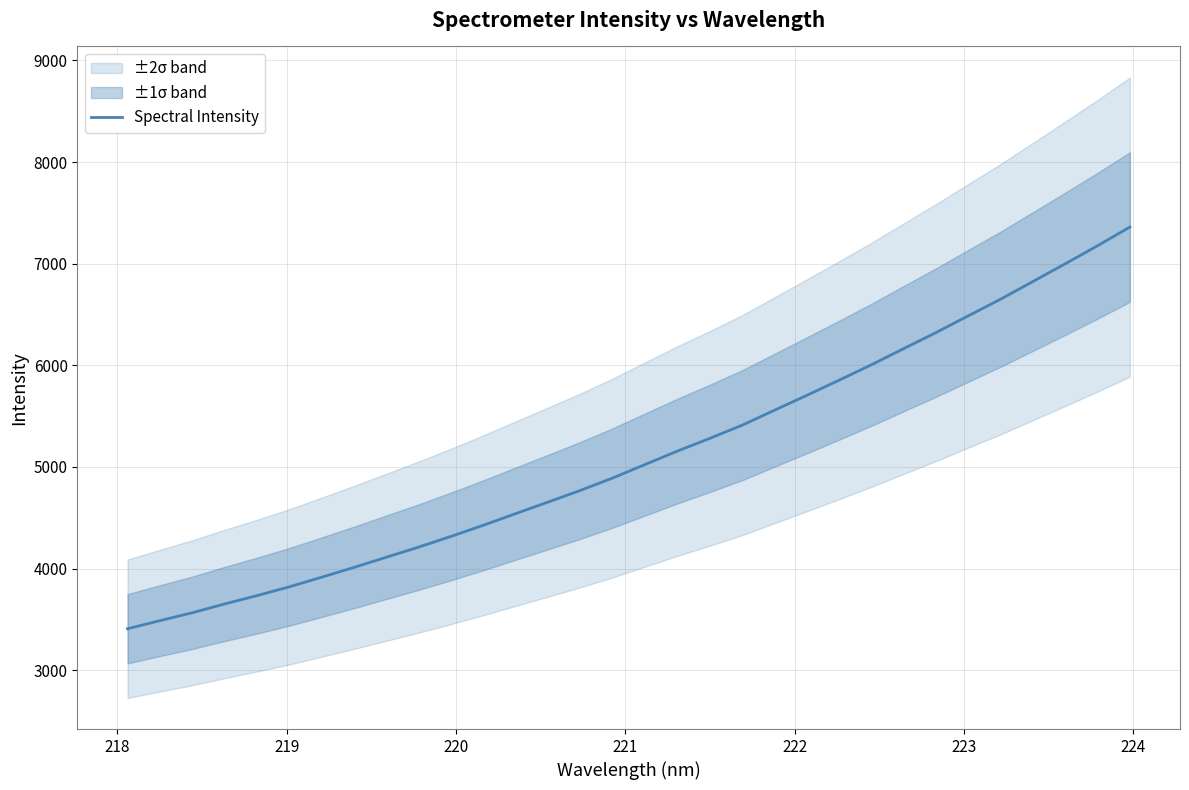

What is the smallest value displayed?

3408.1